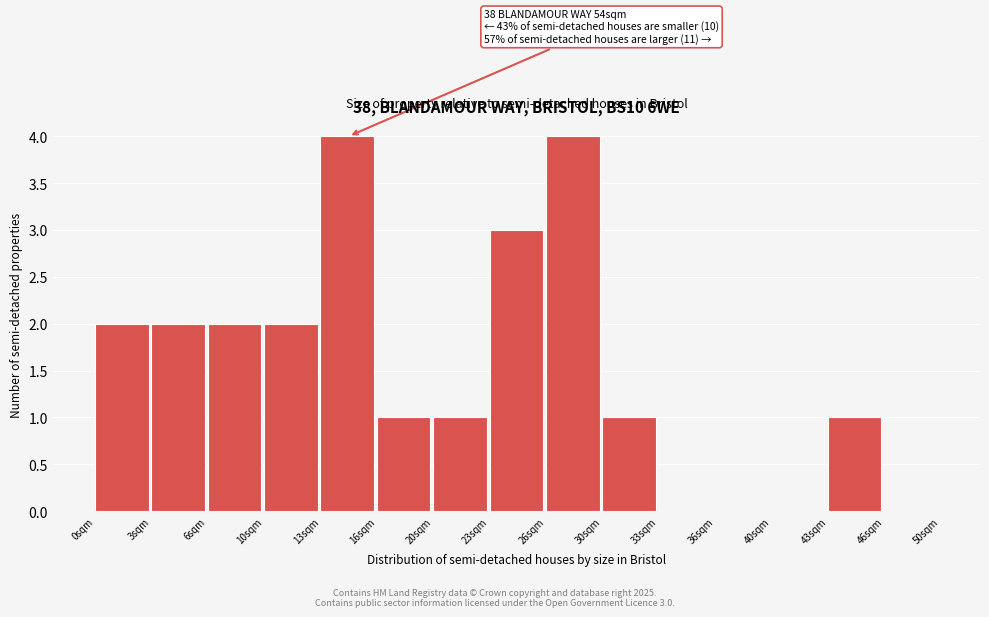

Reading right to left, list all the values displayed in this chart.

46sqm=0	43sqm=1	40sqm=0	36sqm=0	33sqm=0	30sqm=1	26sqm=4	23sqm=3	20sqm=1	16sqm=1	13sqm=4	10sqm=2	6sqm=2	3sqm=2	0sqm=2